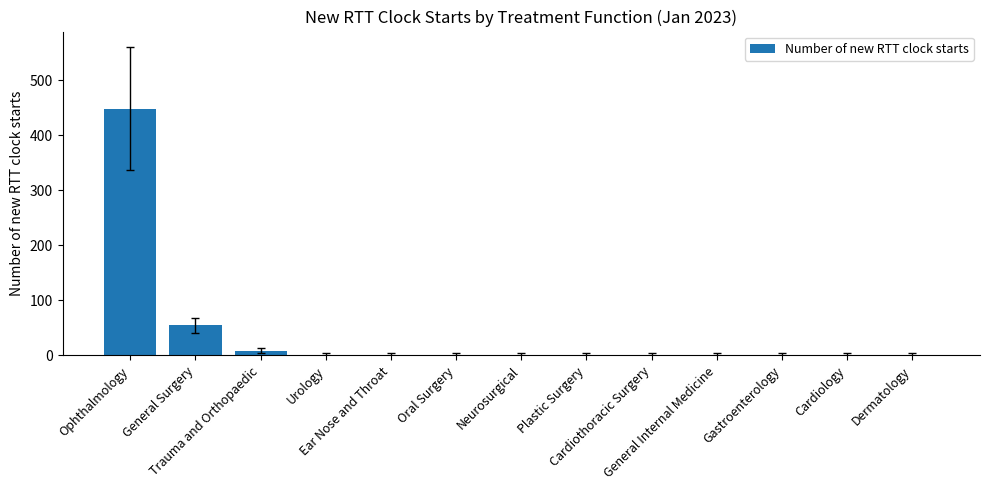

Is it true that the value at General Internal Medicine is 0?

True